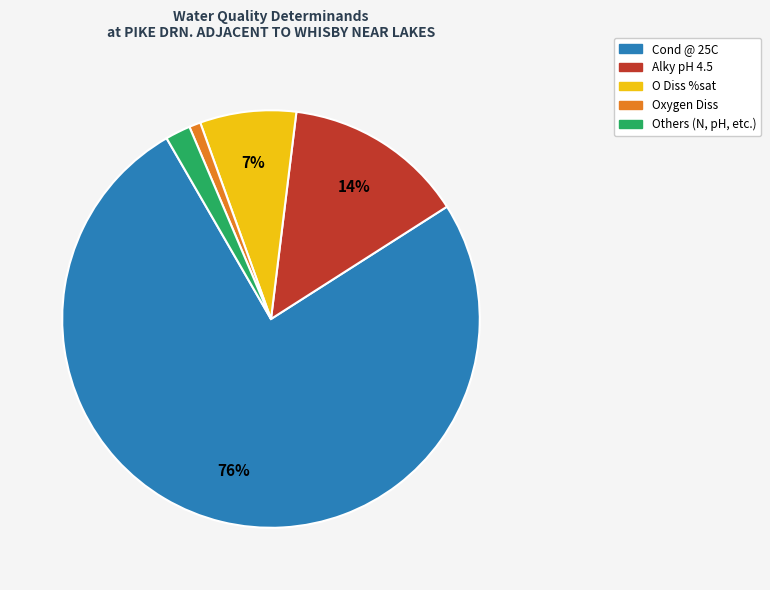

Is there any slice that represents more than half of the pie?

Yes